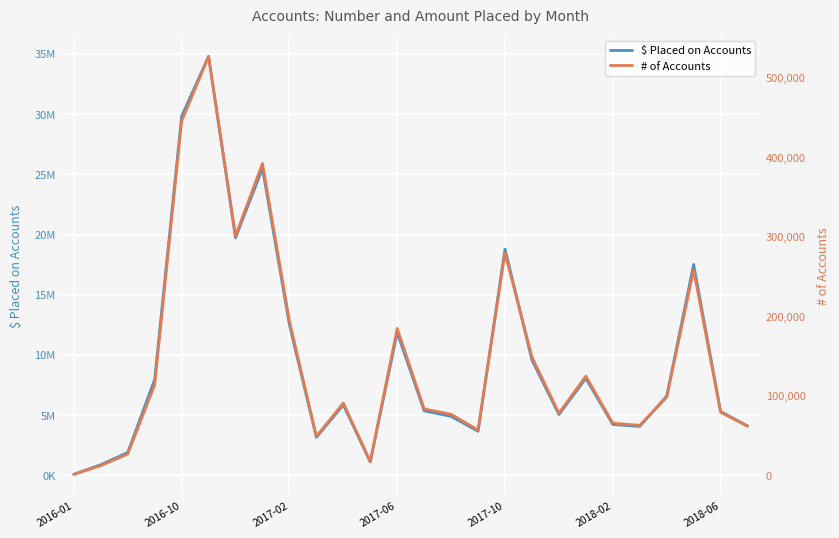

True or false: $ Placed on Accounts has a value of 1123789.2 at 11.

True